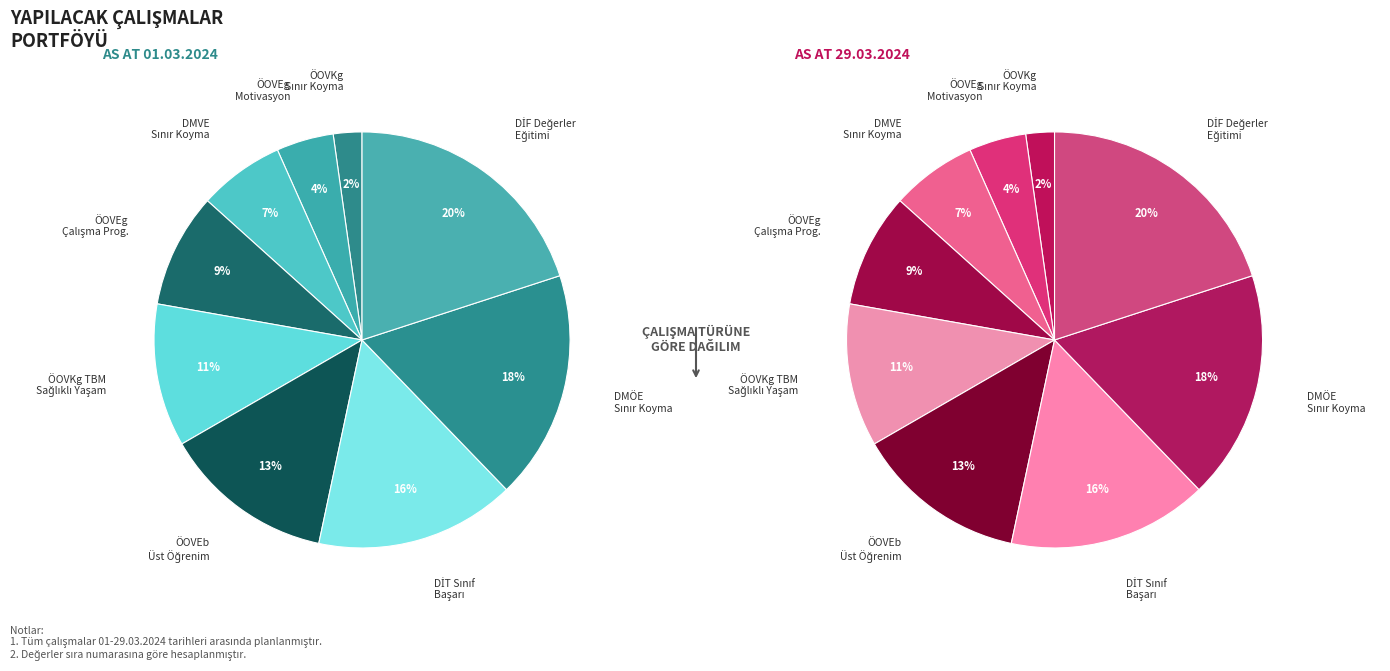

Between (ÖOVEg)Motivasyon and DMVE Sınır Koyma, which is larger?

DMVE Sınır Koyma